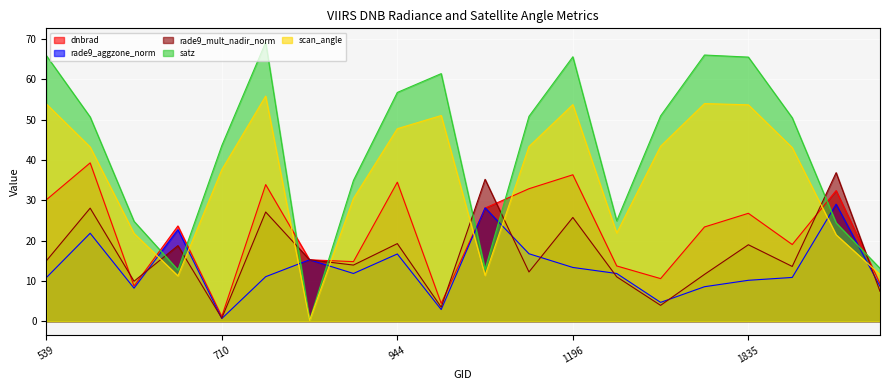

How many times do rade9_aggzone_norm and satz cross each other?

8